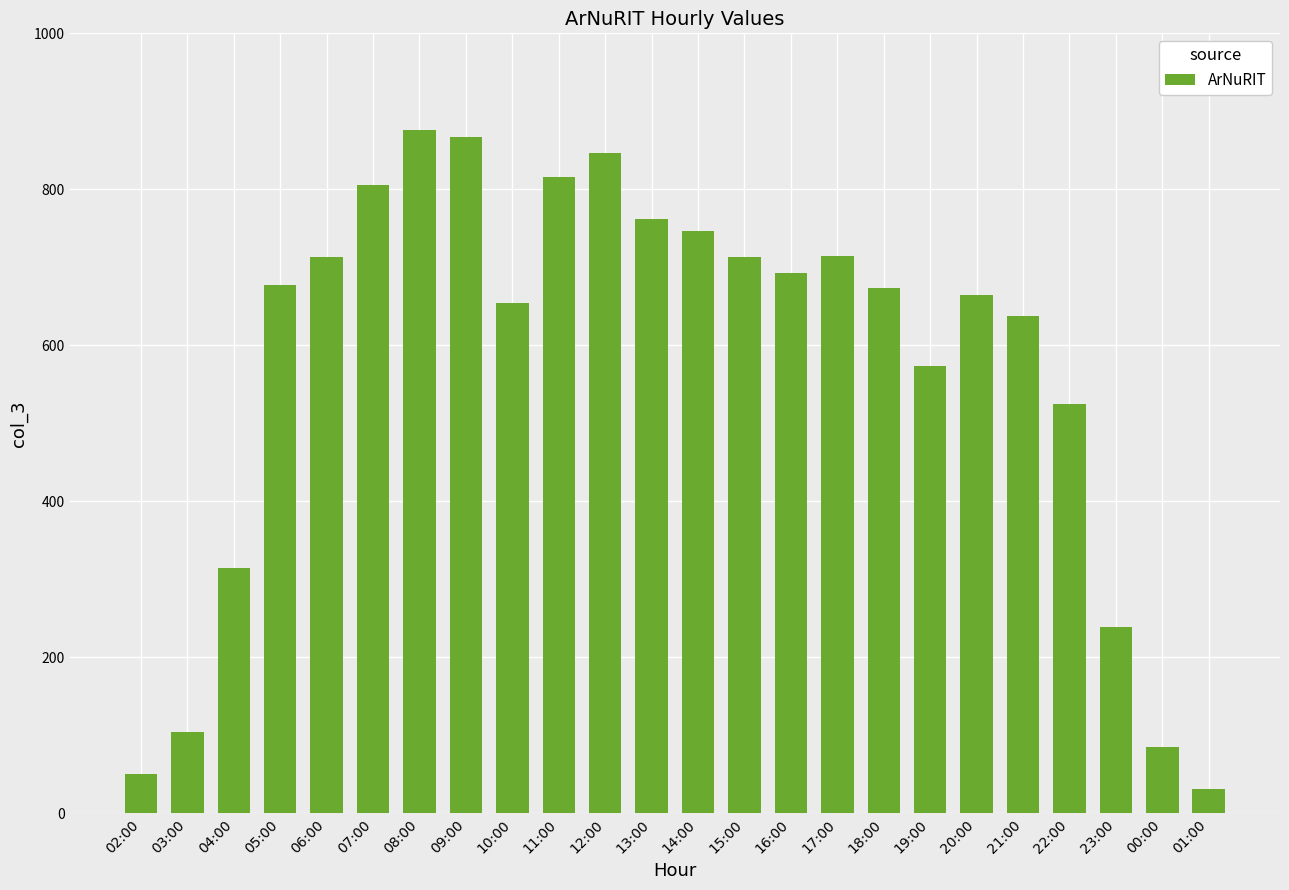

The value at 13:00 is 762. True or false?

True